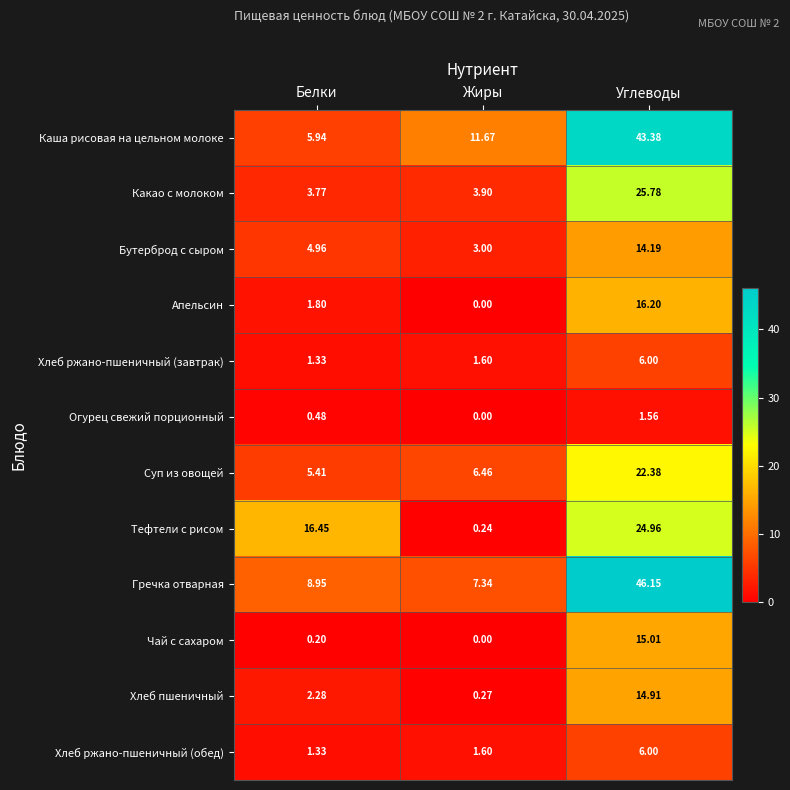

What is the total value across all series at Белки?

52.9